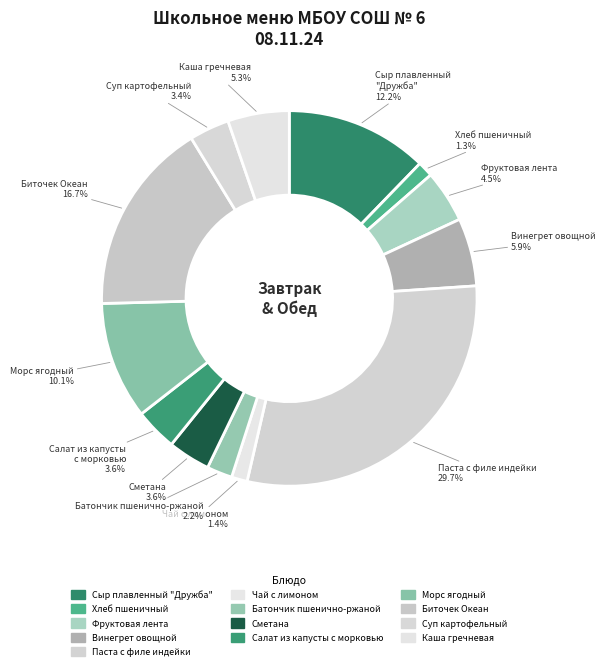

Which slice is the smallest?

Хлеб пшеничный